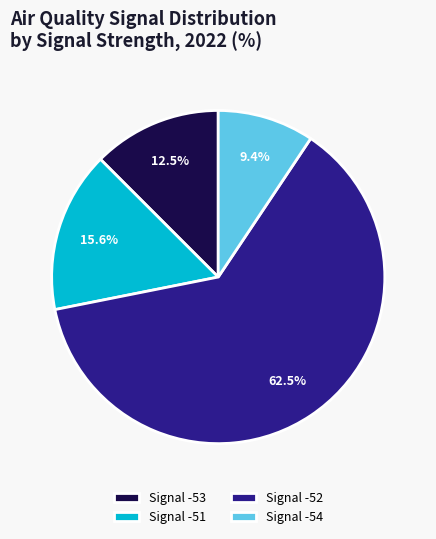

Combined, what portion of the pie is Signal -53 and Signal -54?

21.9%